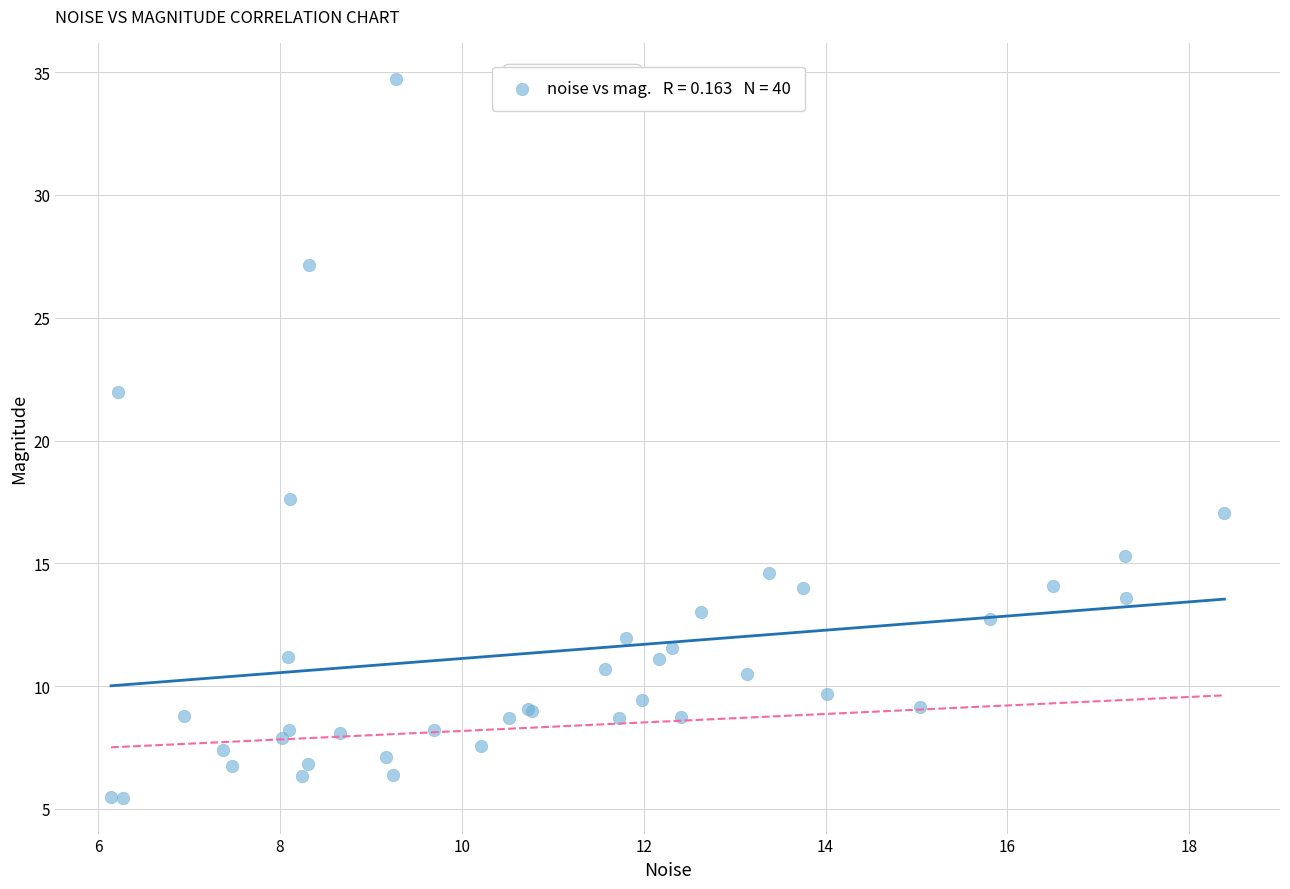

What Y value in the scatter plot is closest to 20?

22.0